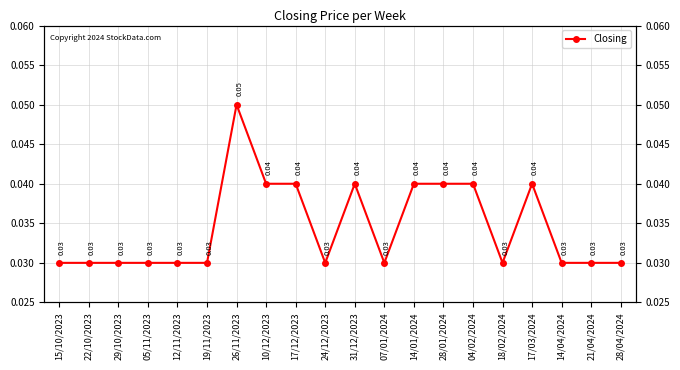

What is the label of the 19th point from the left?

21/04/2024